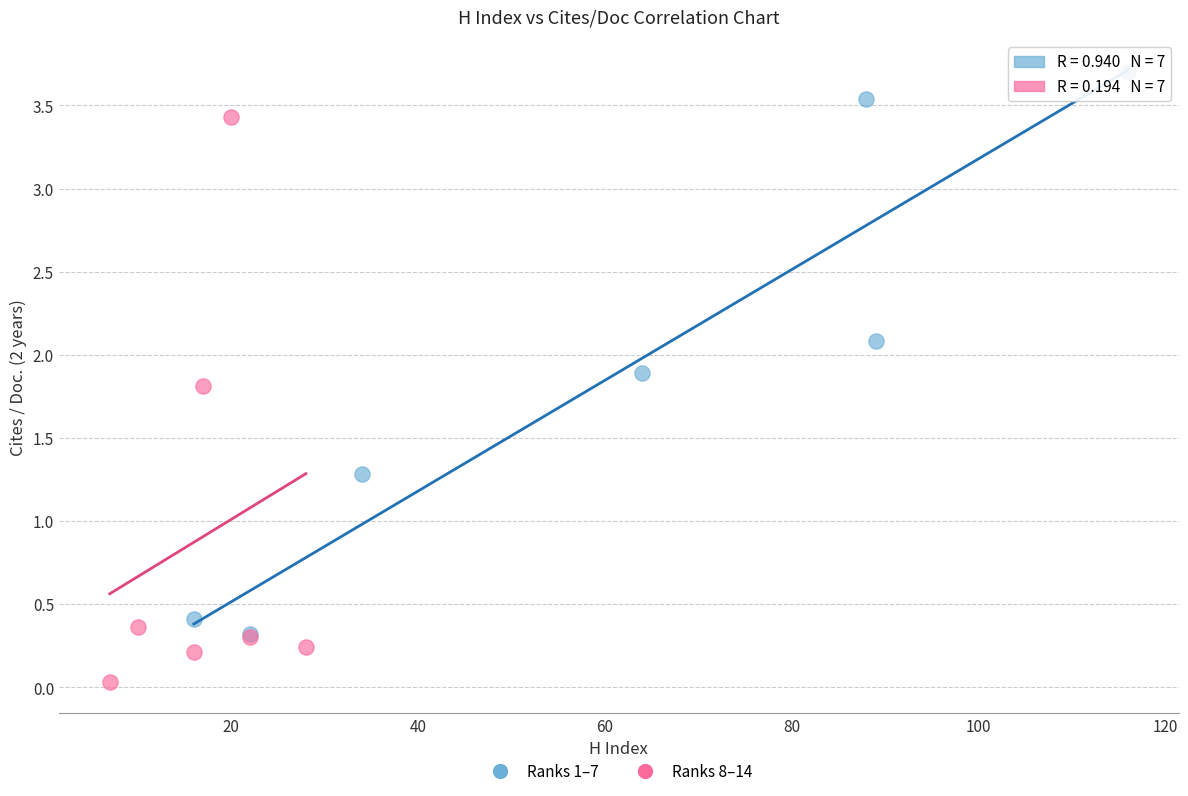

What are all the series names shown in the legend?

Ranks 1–7, Ranks 8–14